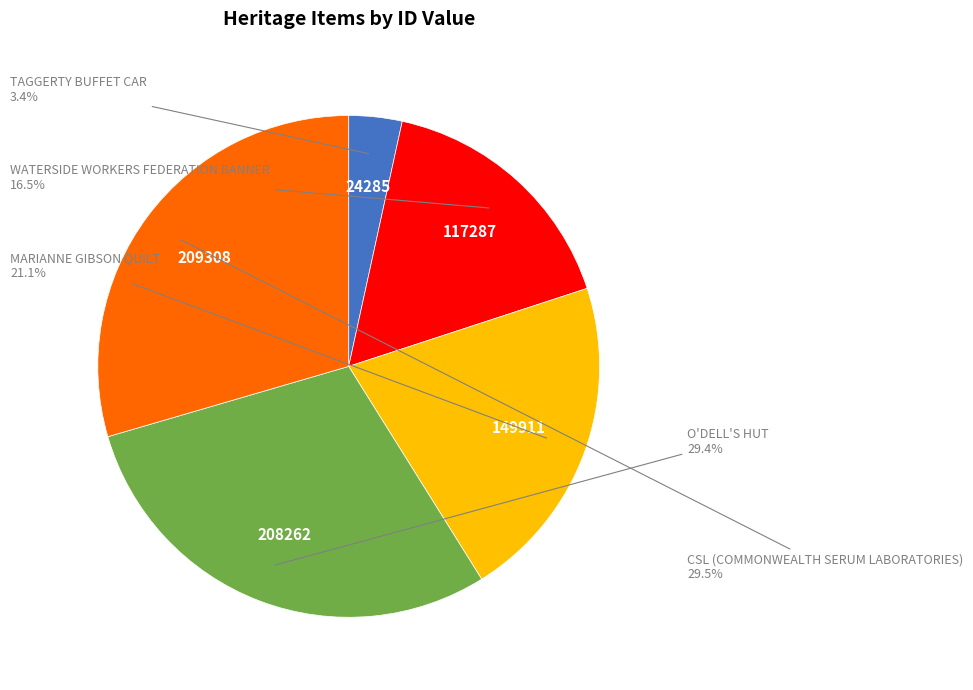

Do O'DELL'S HUT and TAGGERTY BUFFET CAR together represent more than half of the pie?

No